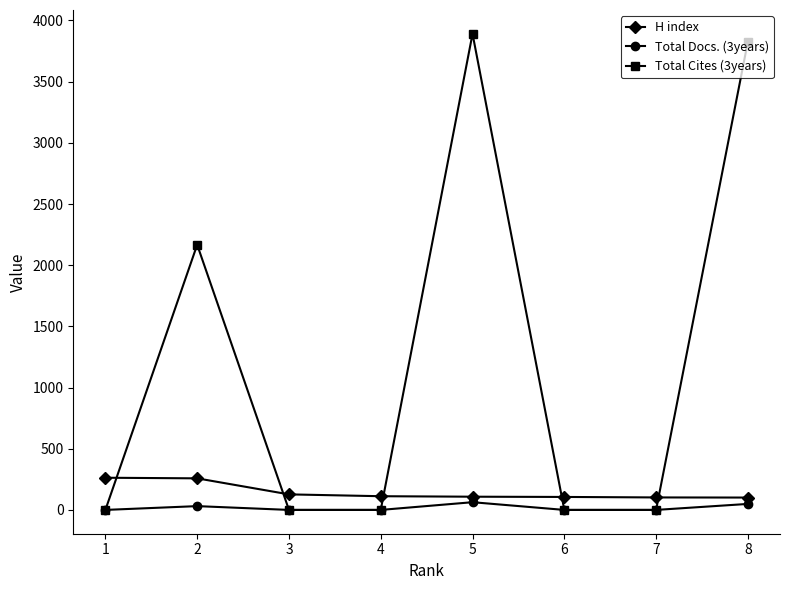

At which category does the chart reach its peak across all series?

5